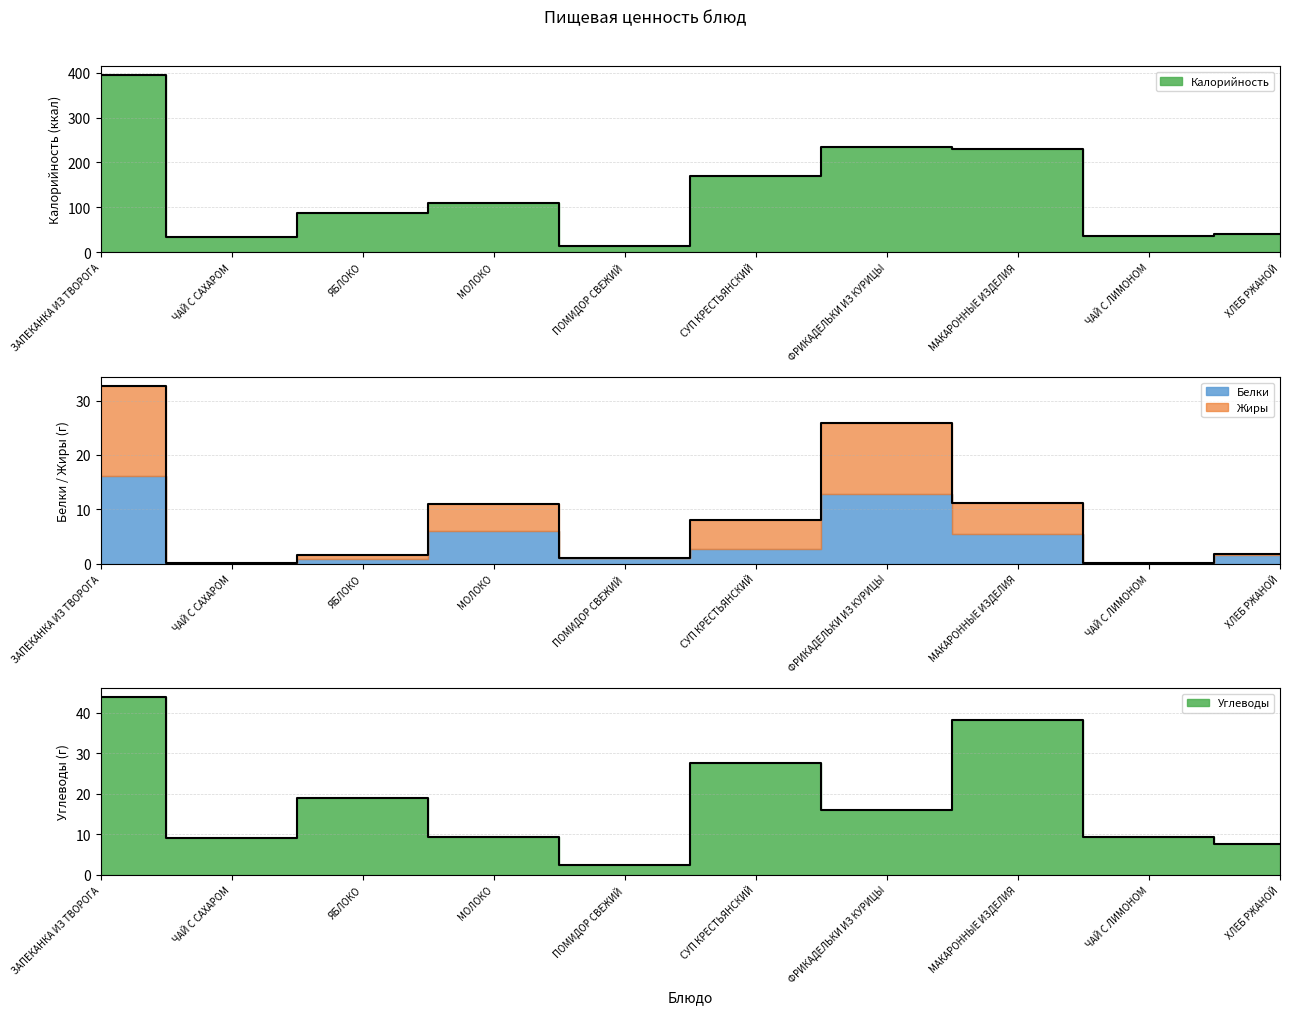

What is the difference between the Углеводы values at МОЛОКО and ЧАЙ С ЛИМОНОМ?

0.1